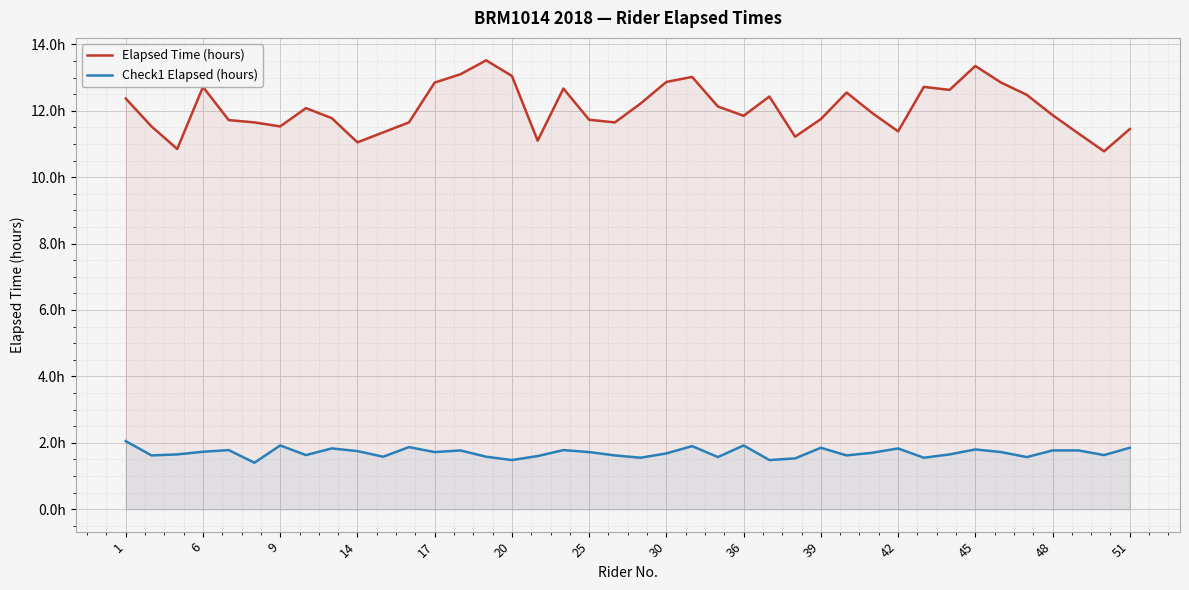

What is the lowest value of the Elapsed Time (hours) series?

10.8